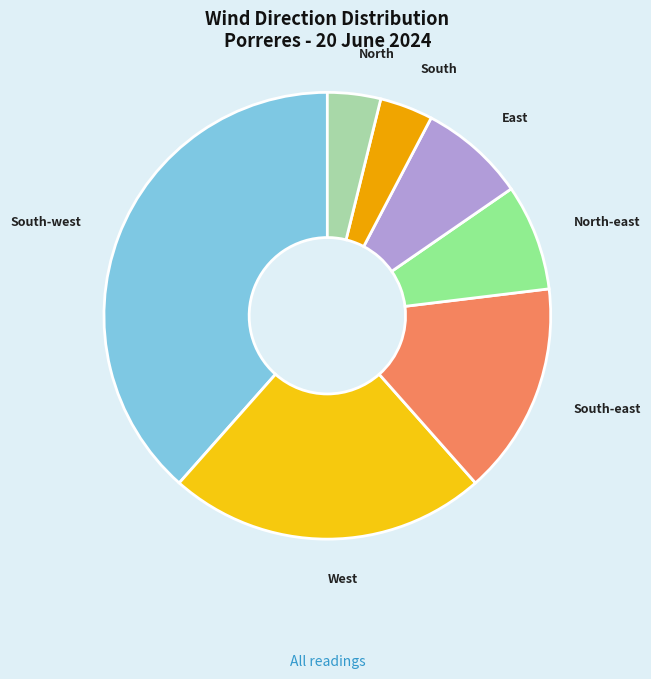

Is there any slice that represents more than half of the pie?

No